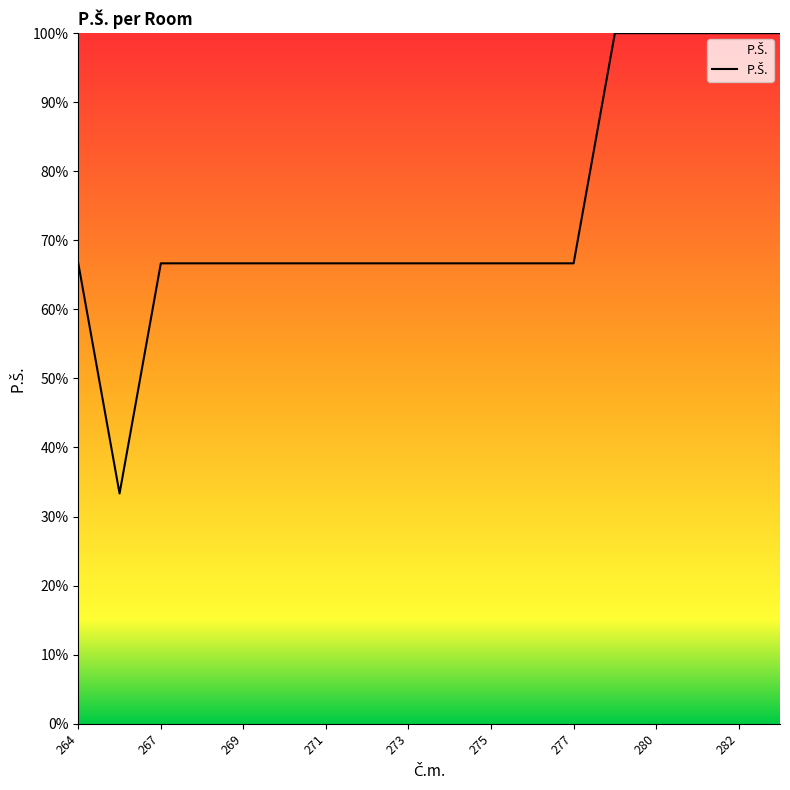

How many lines are shown in the chart?

1